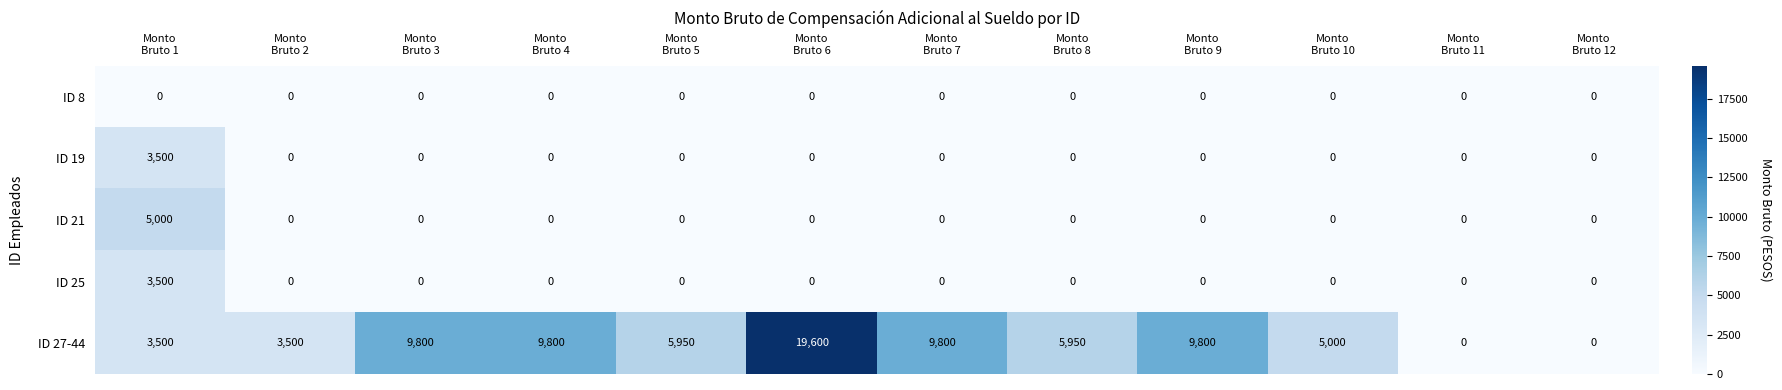

What is the average value of the ID 21 series?

417